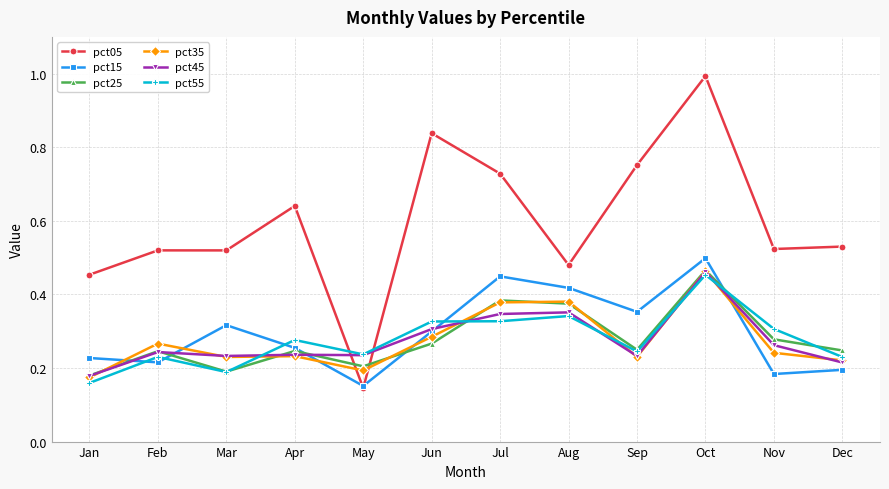

In pct25, how many points are higher than both neighbors (excluding endpoints)?

4